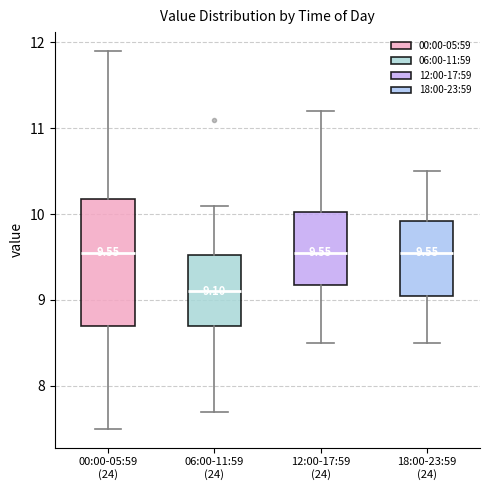

Comparing the boxes themselves (not the whiskers), which one is the tallest?

00:00-05:59 (24)